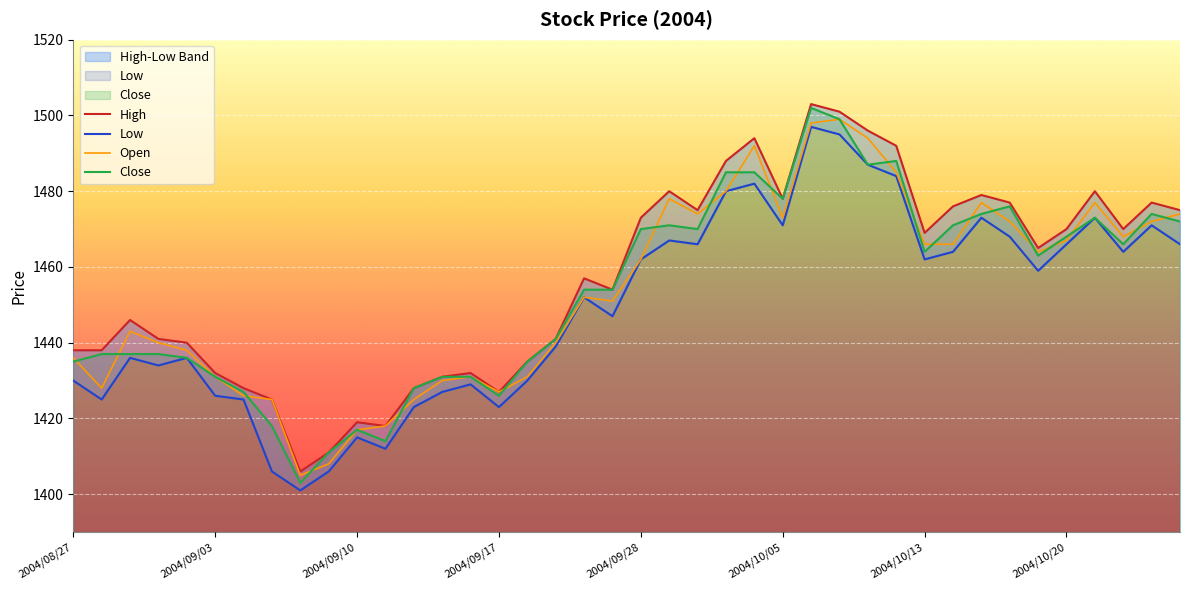

What is the lowest value of the Close series?

1403